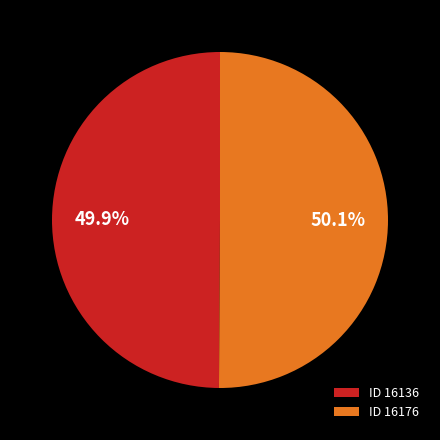

Is there a majority slice in this chart?

Yes